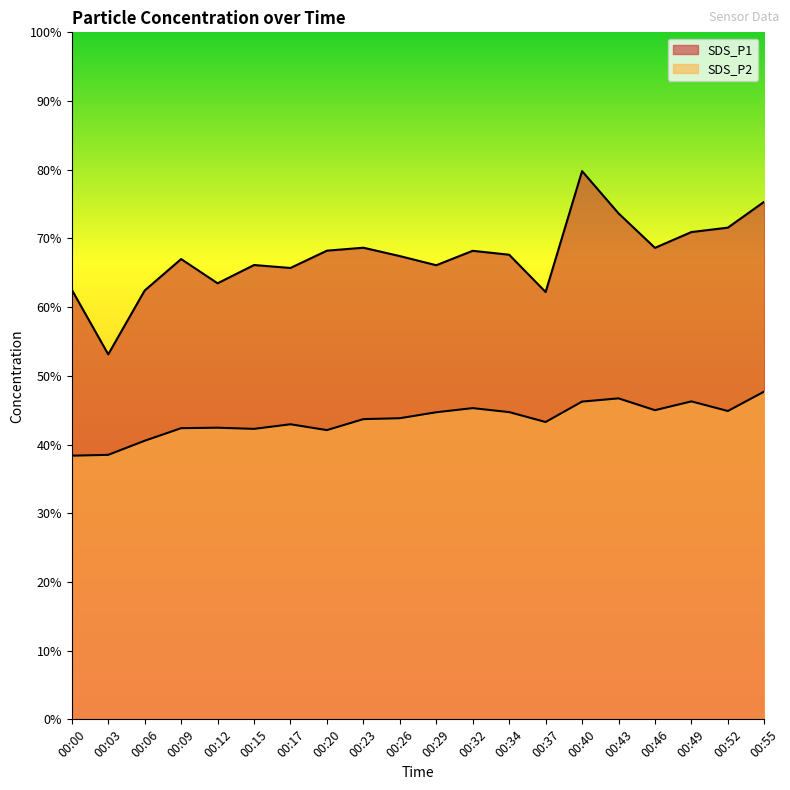

How many lines are shown in the chart?

2